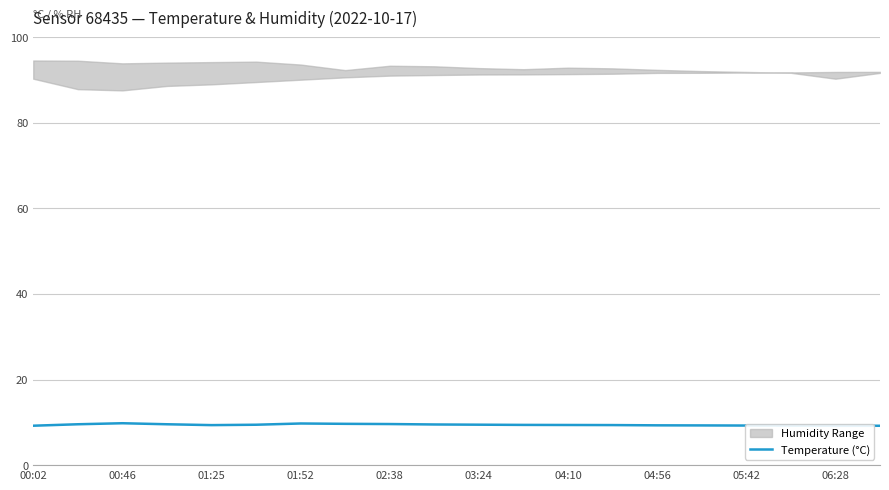

How many interior local peaks (higher than both neighbors) does the data have?

2